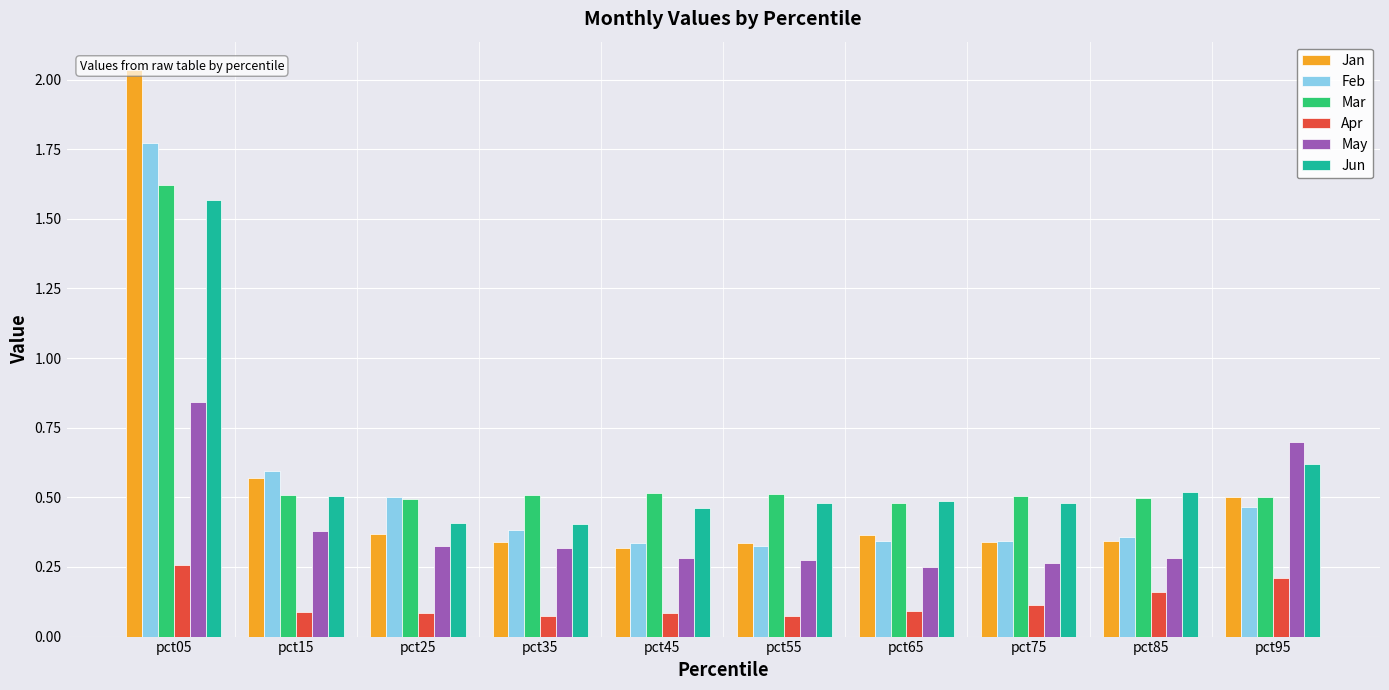

At which label is Jun closest to 0?

pct35